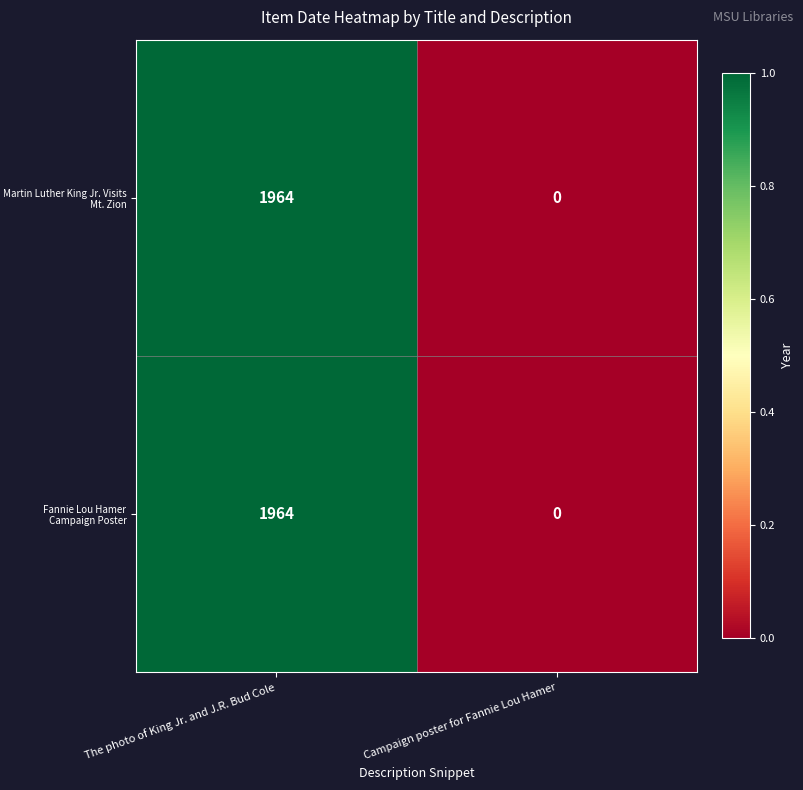

True or false: Martin Luther King Jr. Visits Mt. Zion has a value of 790 at The photo of King Jr. and J.R. Bud Cole.

False